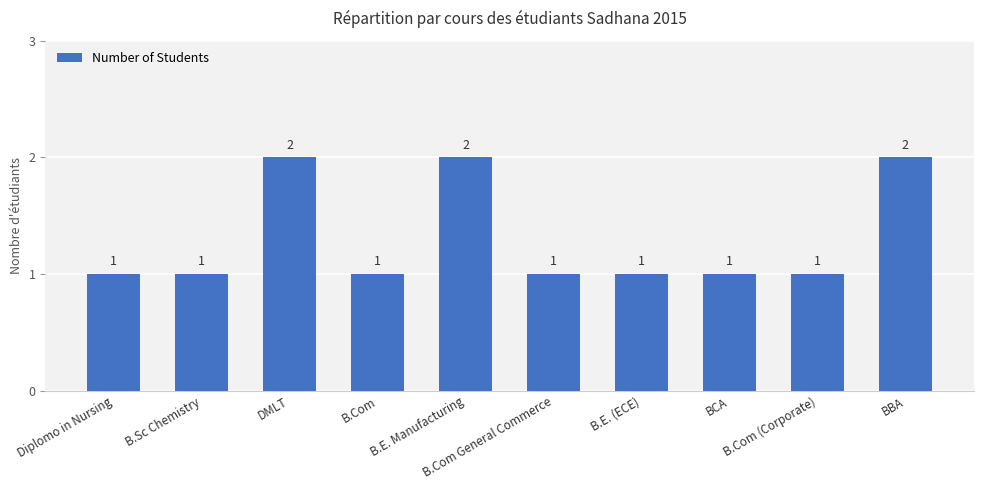

Does the chart contain any negative values?

No